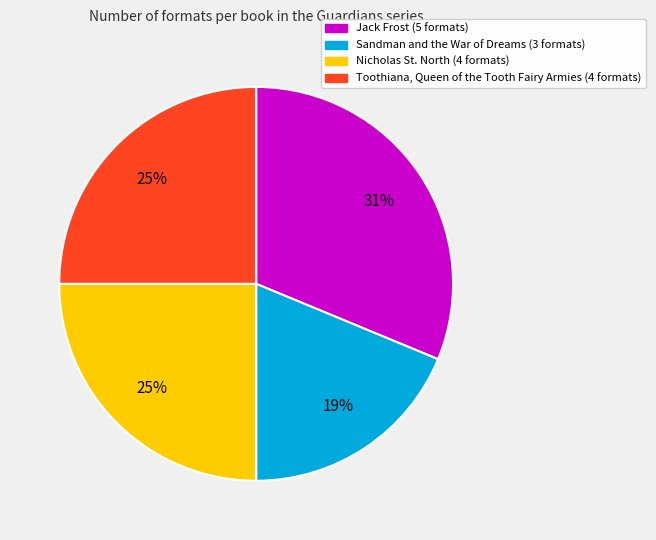

Does any single category account for the majority?

No